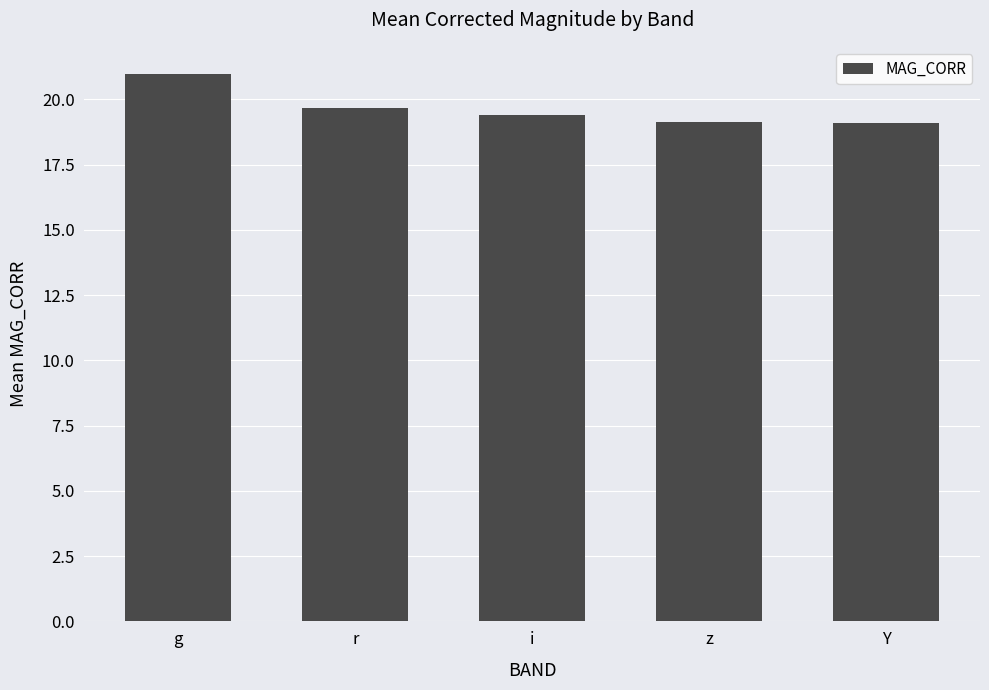

What is the difference between the maximum and minimum values?

1.9